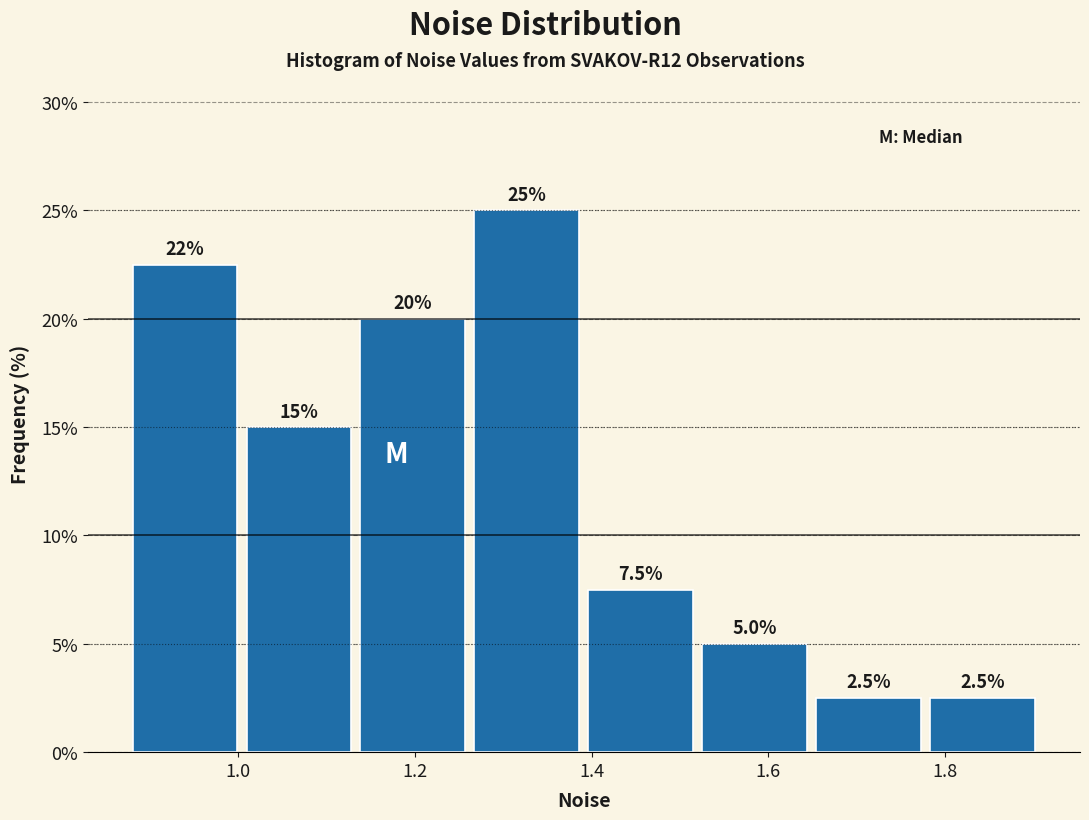

Over which range of the x-axis is the bar tallest?

1.26 to 1.40